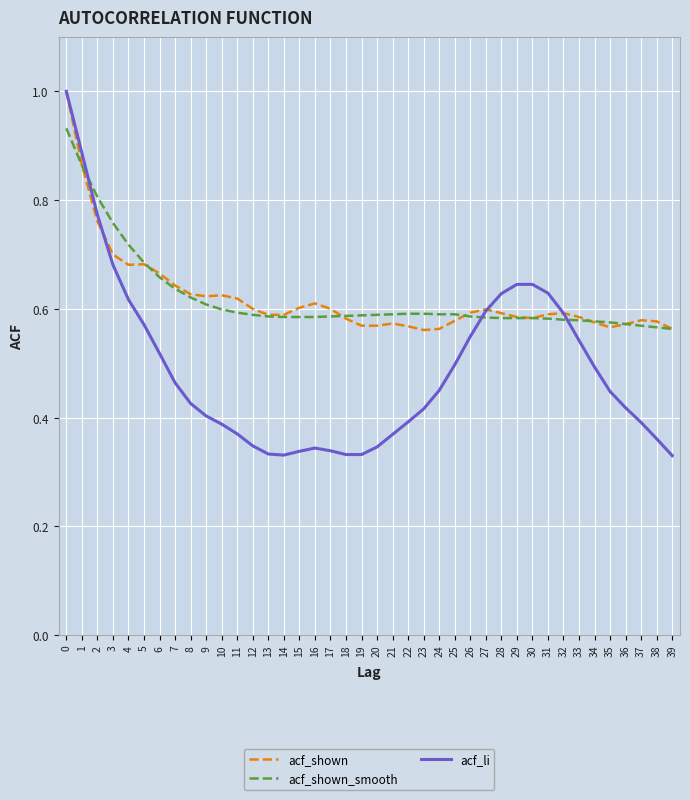

Does the chart display data point markers on the line(s)?

No